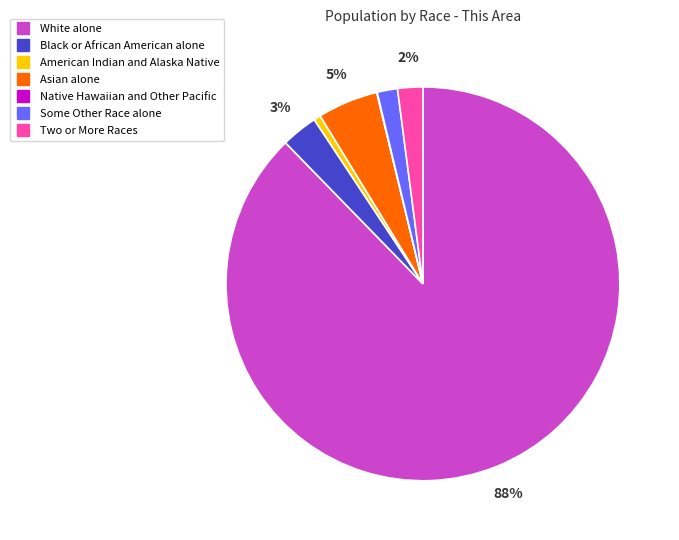

Do Black or African American alone and Asian alone together represent more than half of the pie?

No